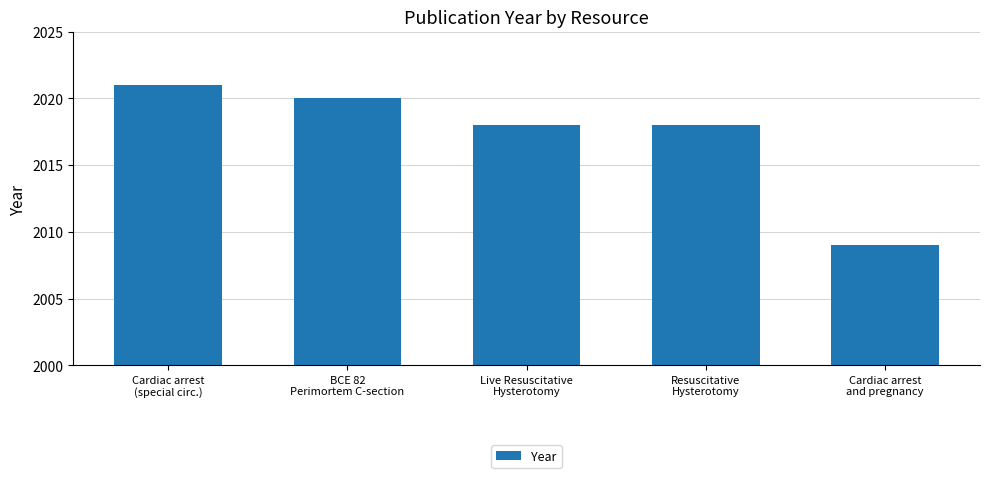

Which has a higher value, Cardiac arrest
and pregnancy or Resuscitative
Hysterotomy?

Resuscitative
Hysterotomy